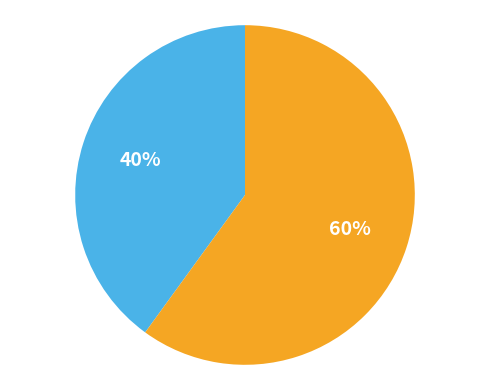

Does any single category account for the majority?

Yes